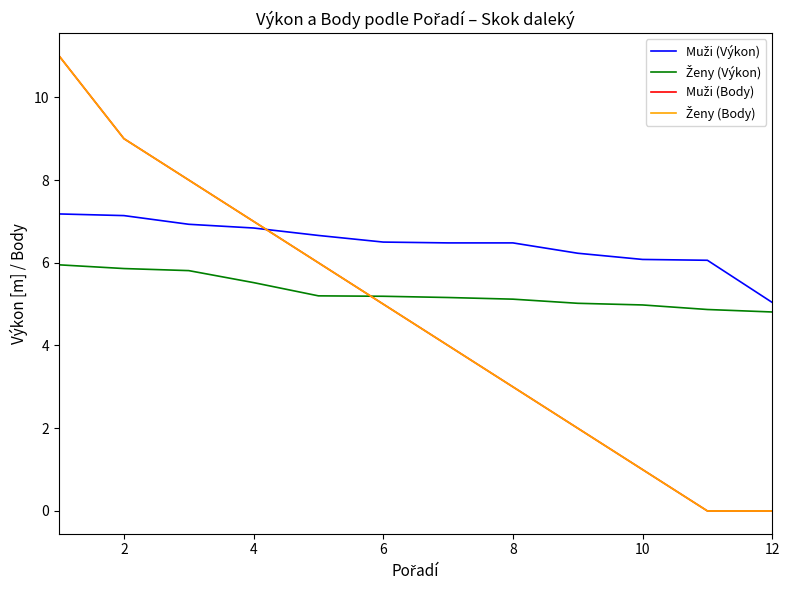

What is the average value of the Ženy (Body) series?

4.7